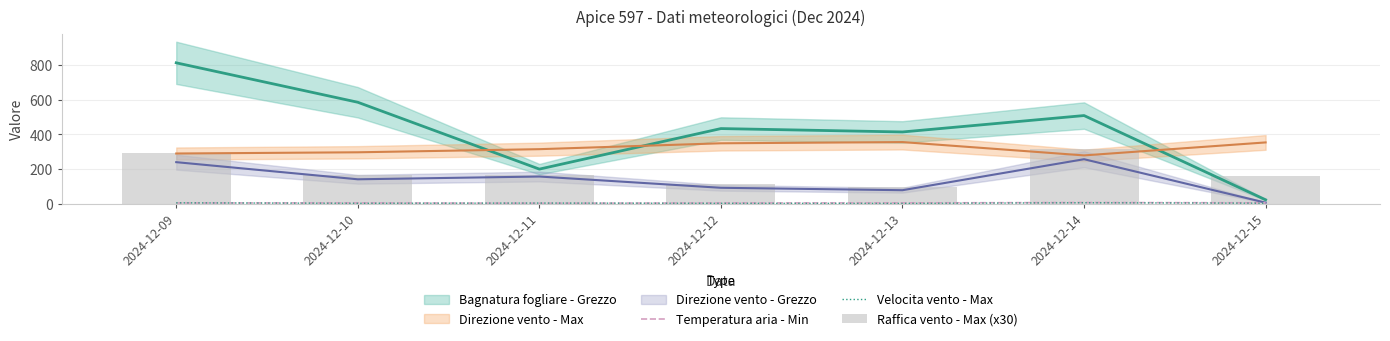

Does the chart contain stacked bars?

No